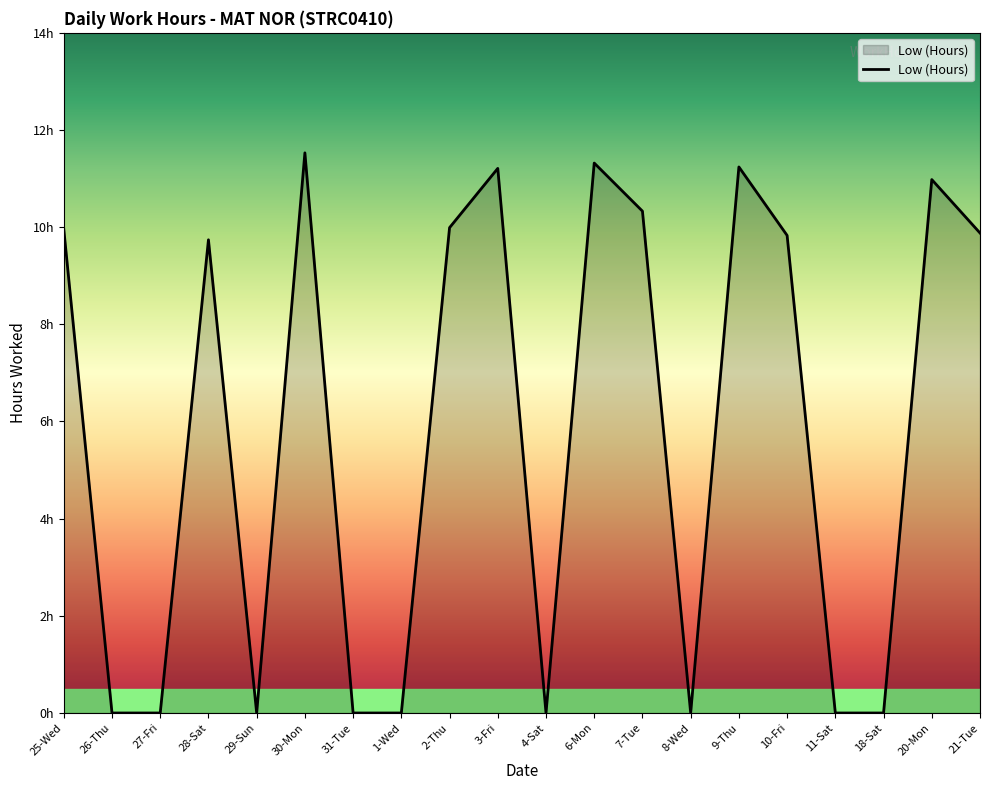

Reading left to right, transcribe all the data shown in this chart.

10.0	0.0	0.0	9.7	0.0	11.5	0.0	0.0	10.0	11.2	0.0	11.3	10.3	0.0	11.2	9.8	0.0	0.0	11.0	9.9